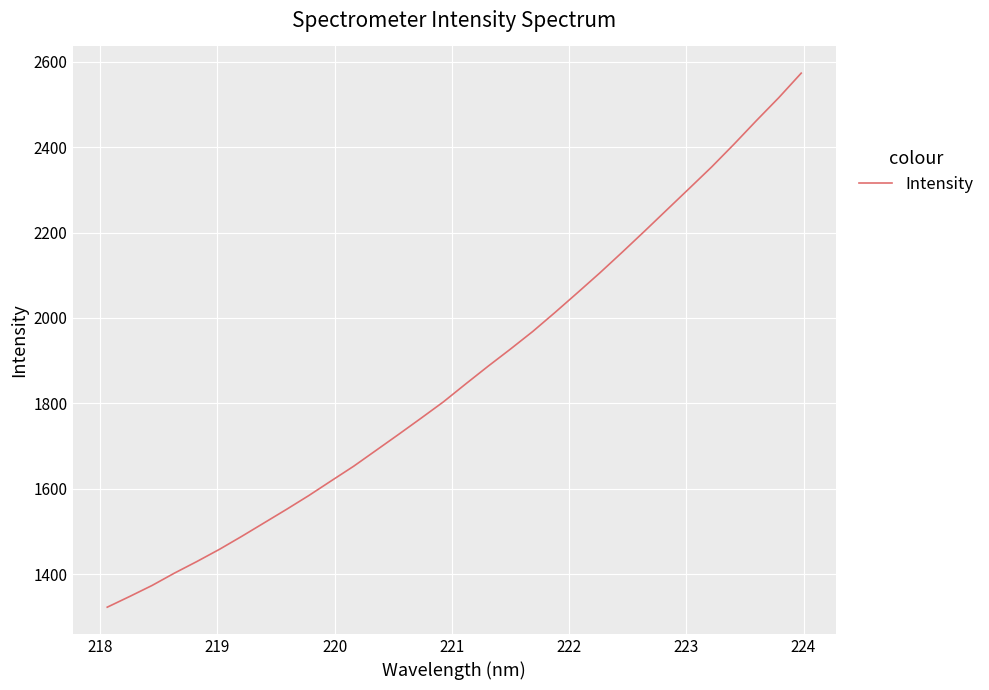

What is the greatest value displayed?

2573.4